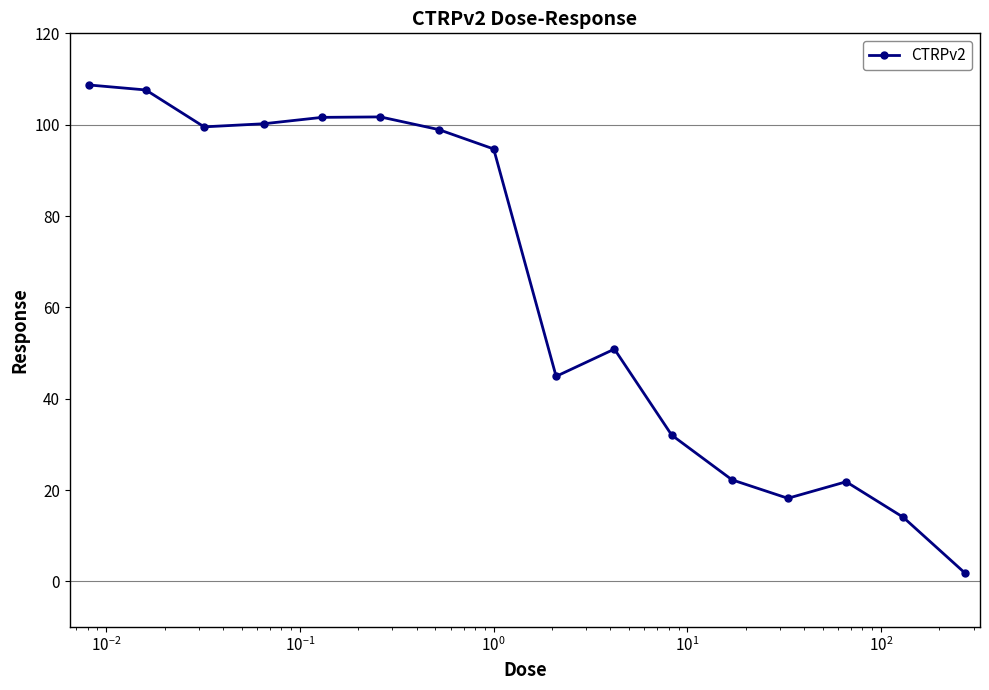

What is the maximum value shown in the chart?

108.7